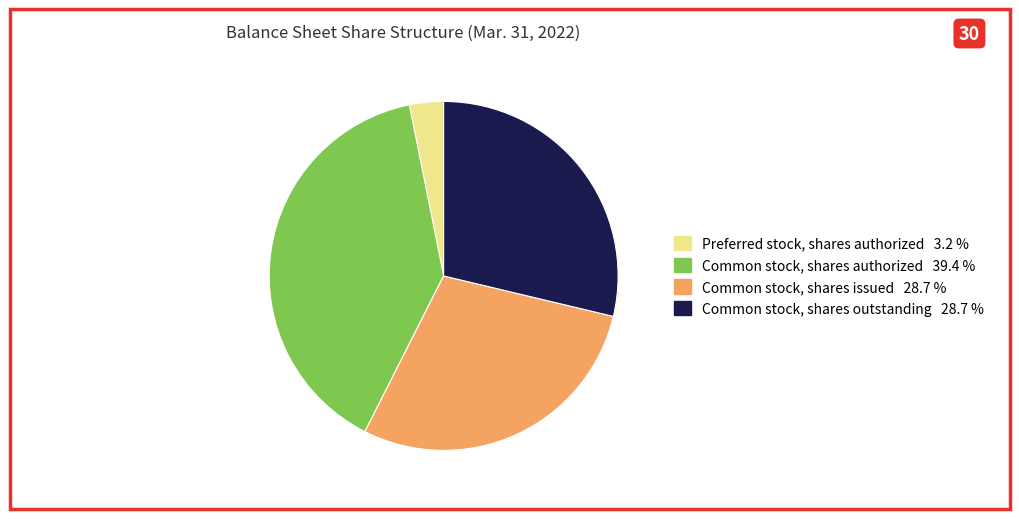

Is there any slice that represents more than half of the pie?

No